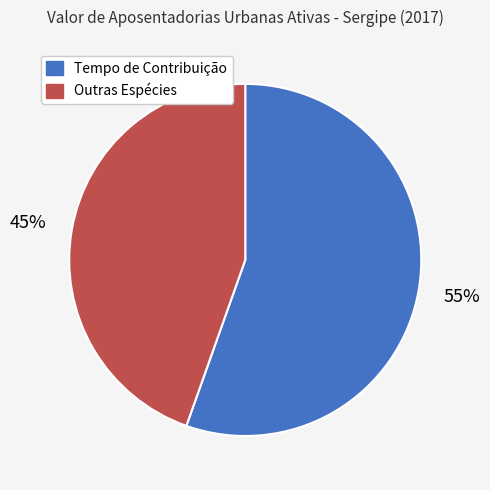

What is the largest slice in the pie chart?

Tempo de Contribuição